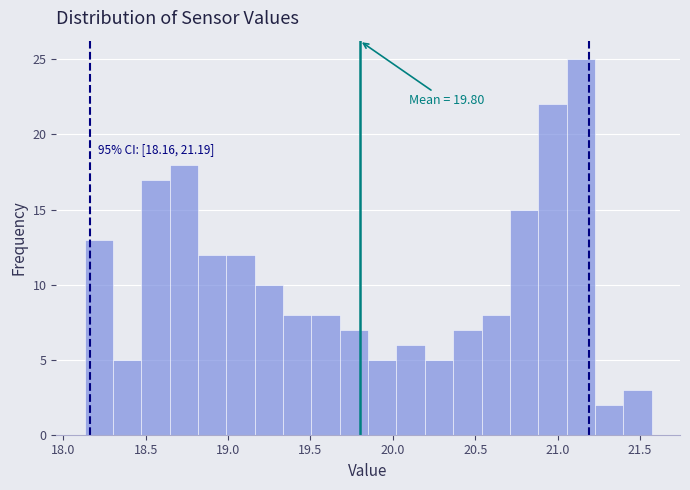

Read against the x-axis, roughly where is the centre of the tallest bar?

21.15